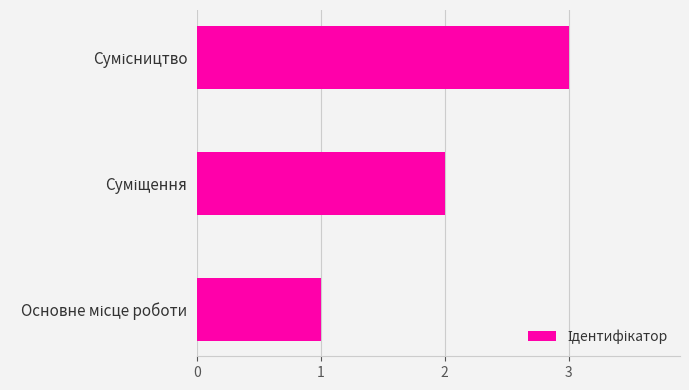

How many series are shown in this chart?

1